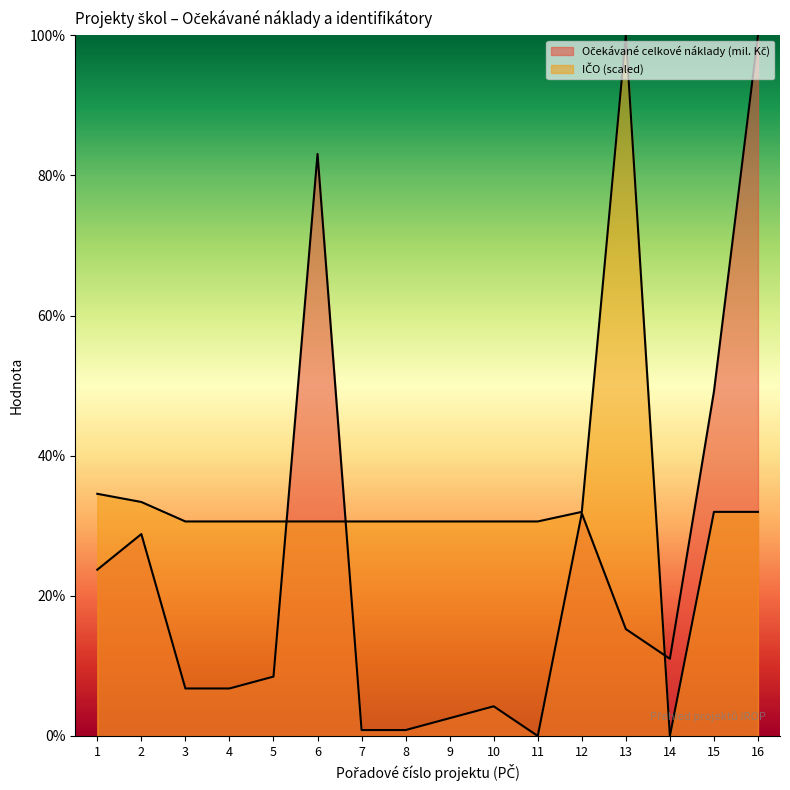

List the labels in order of Očekávané celkové náklady (mil. Kč) value, smallest first.

11, 7, 8, 9, 10, 3, 4, 5, 14, 13, 1, 2, 12, 15, 6, 16